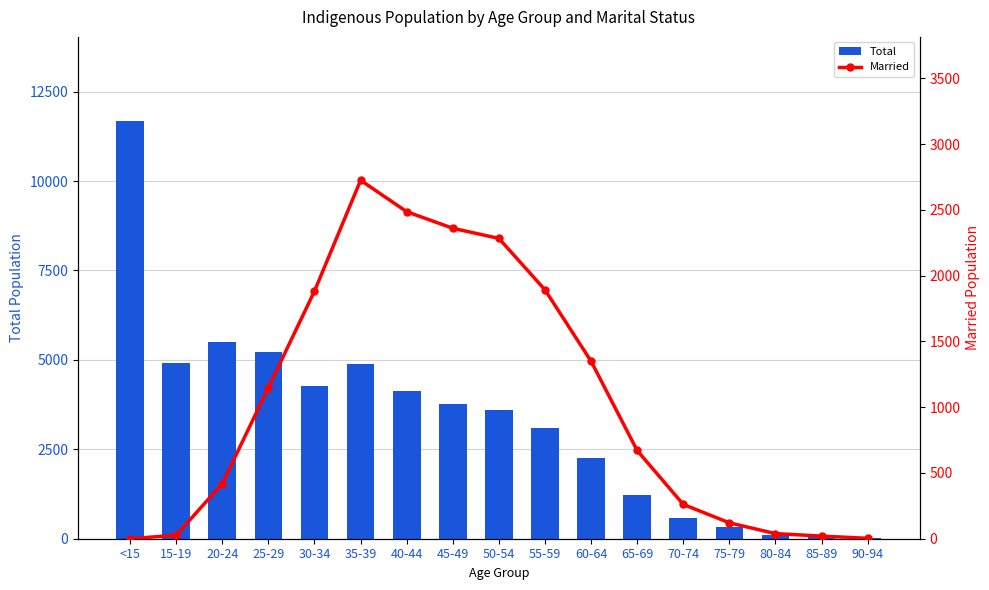

How many data points in Total are less than 3605?

8